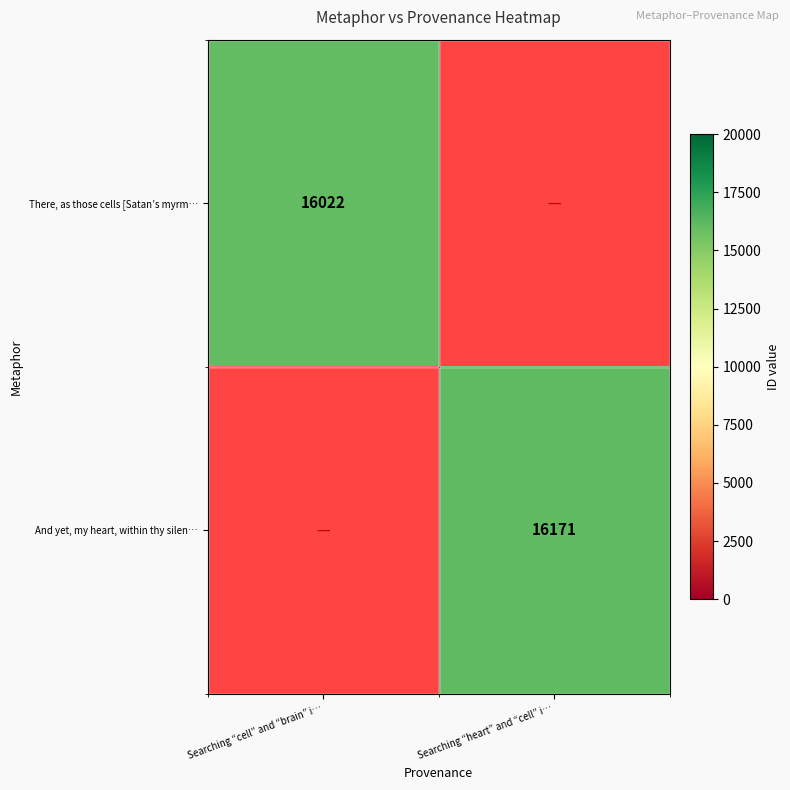

The And yet, my heart, within thy silen… series shows 7590.3 at Searching “heart” and “cell” i…. True or false?

False